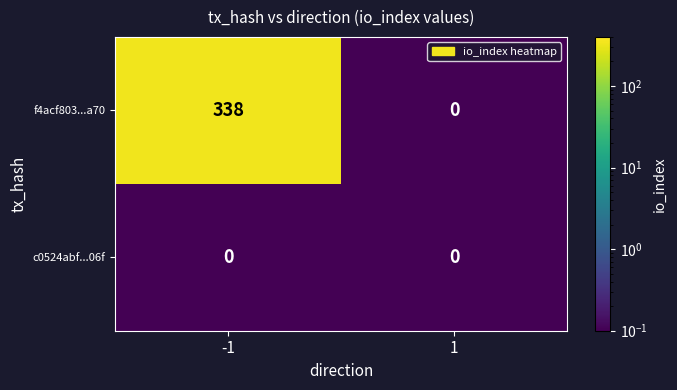

Which series changed the most between -1 and 1?

f4acf803...a70